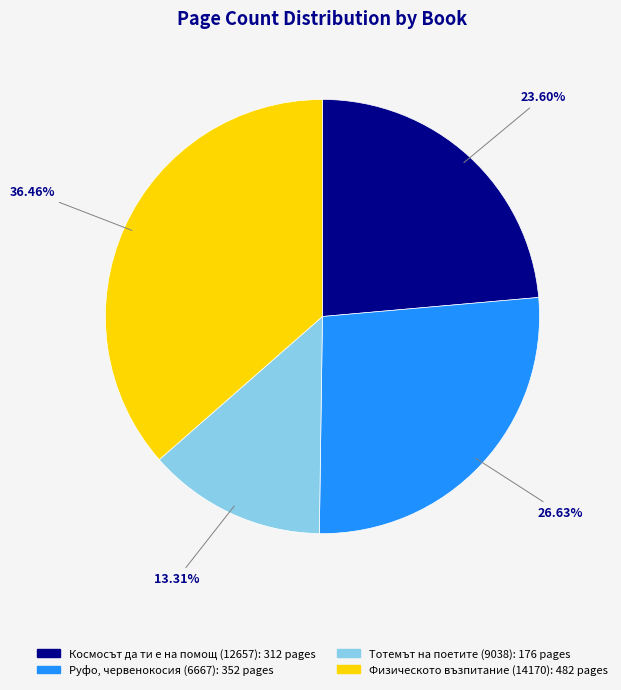

The Руфо, червенокосия (6667) slice represents 27% of the pie. True or false?

True